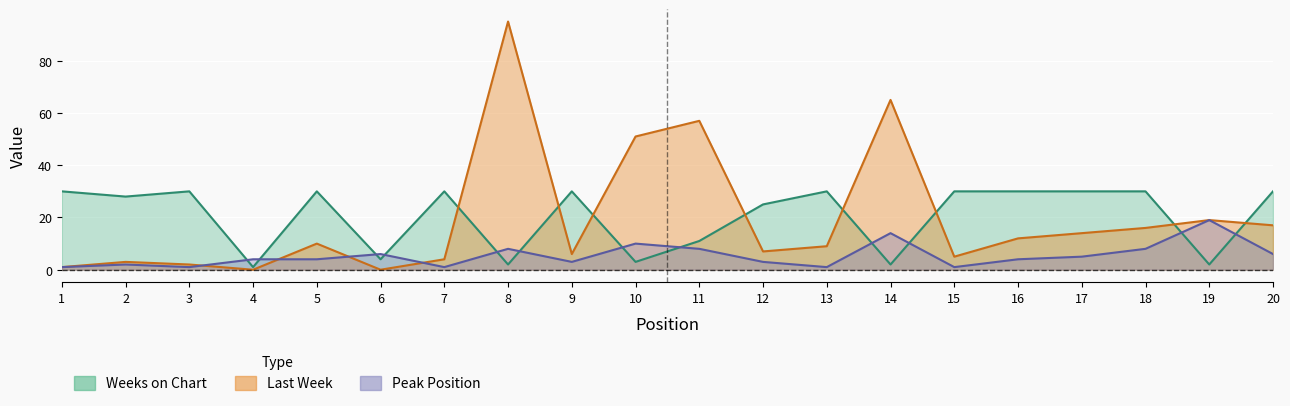

At which category does the chart reach its minimum across all series?

4